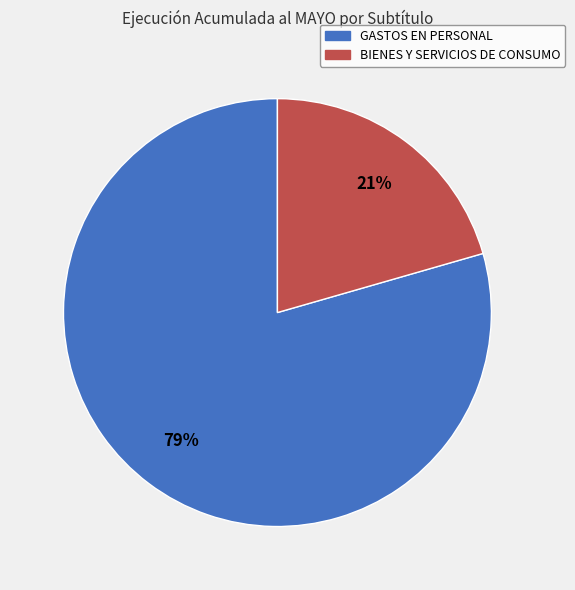

Is there any slice that represents more than half of the pie?

Yes